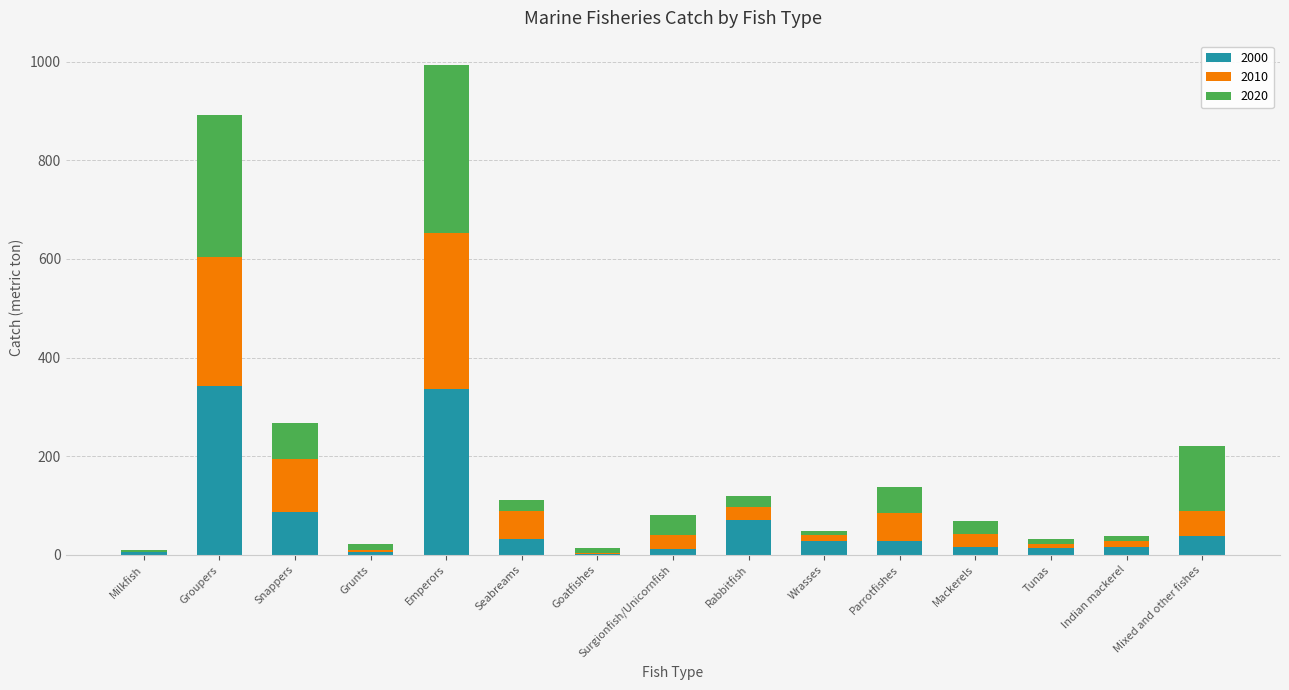

What is the maximum value for 2000?

342.0